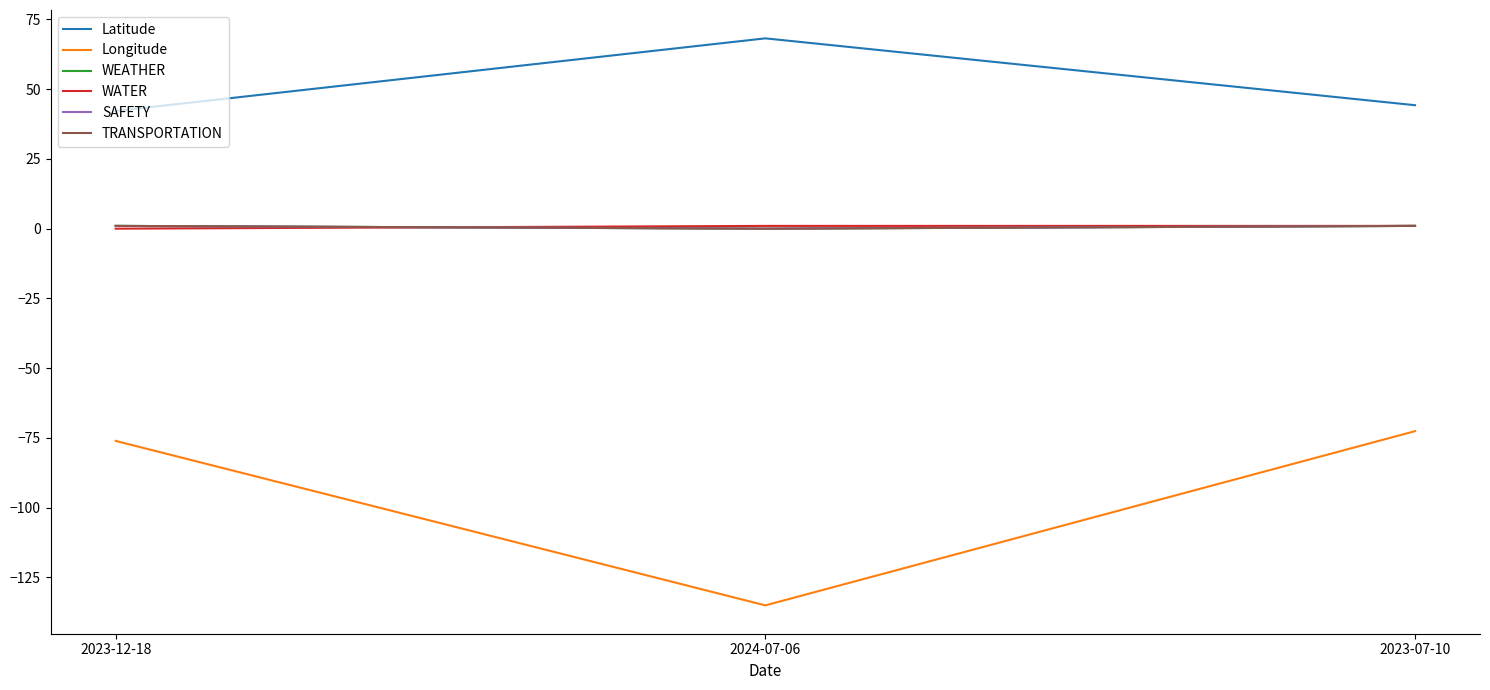

Does the chart have visible grid lines?

No